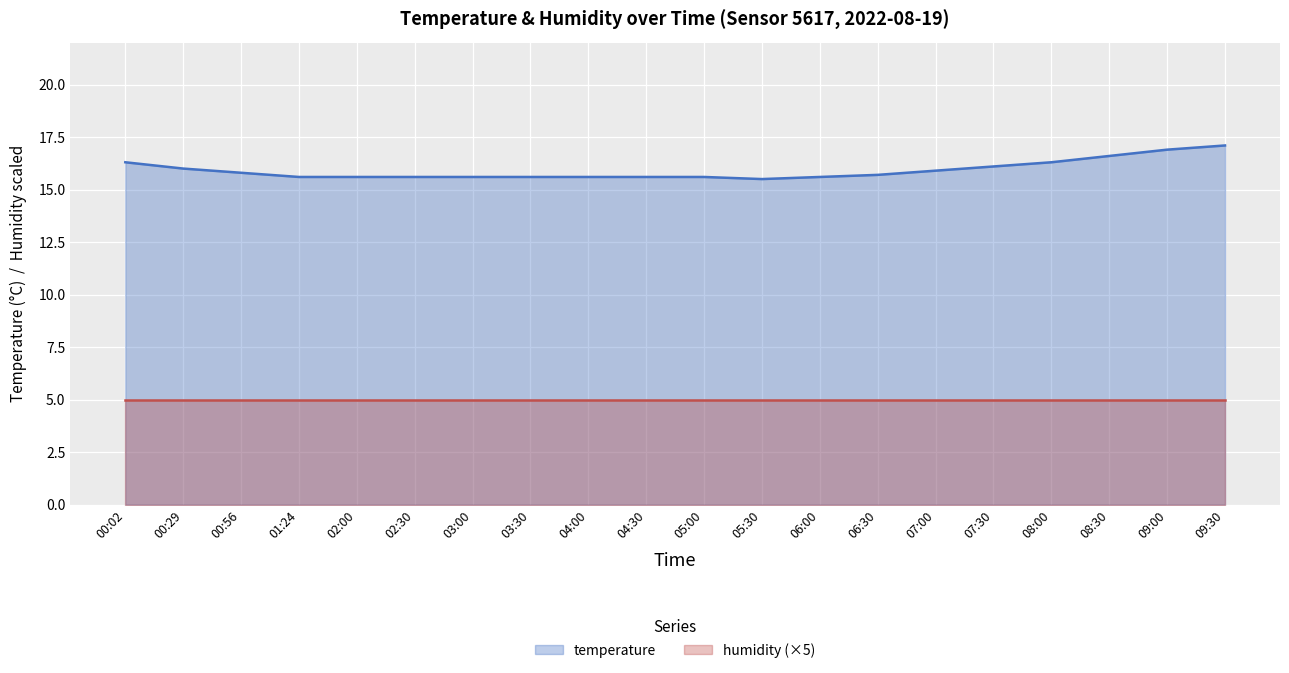

Which series has the widest spread of values?

temperature